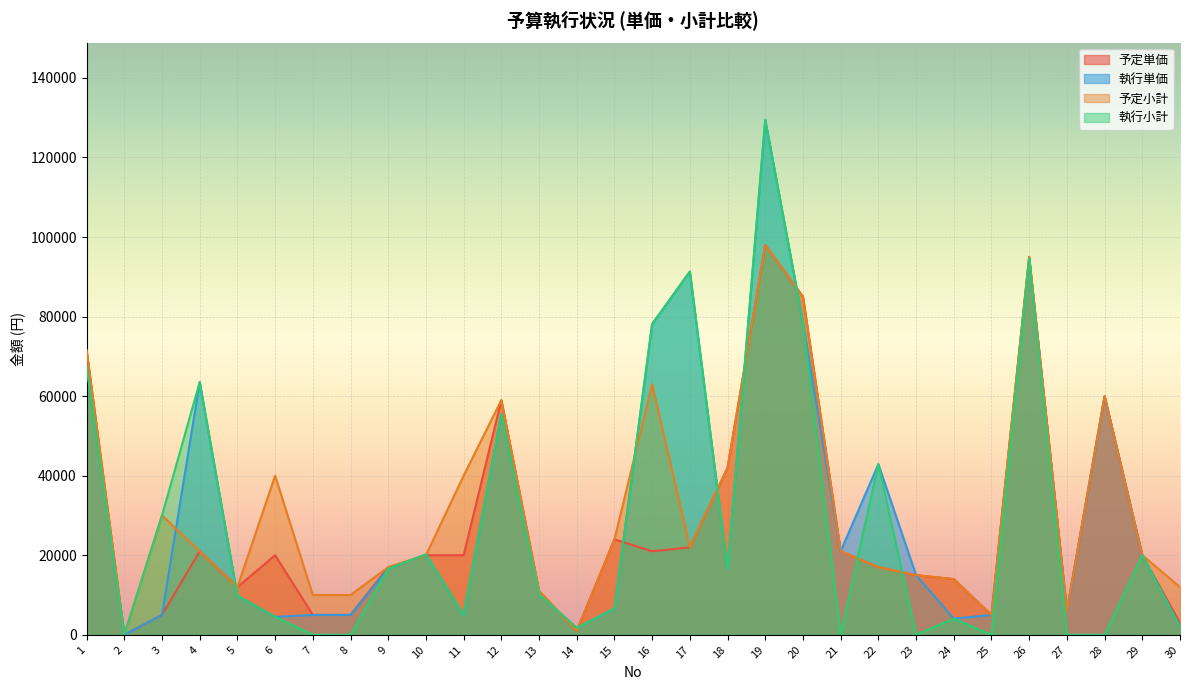

Between 6 and 14, which is larger?

6